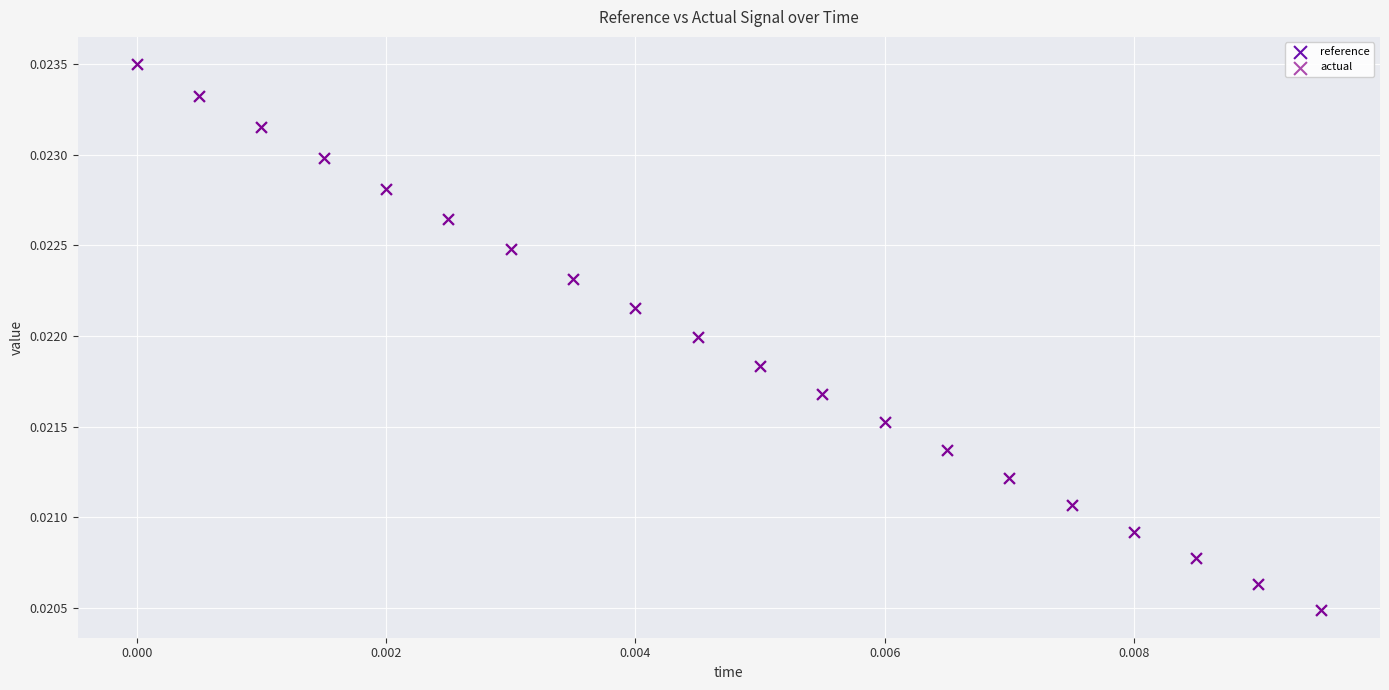

Which series has the widest spread of Y values?

reference